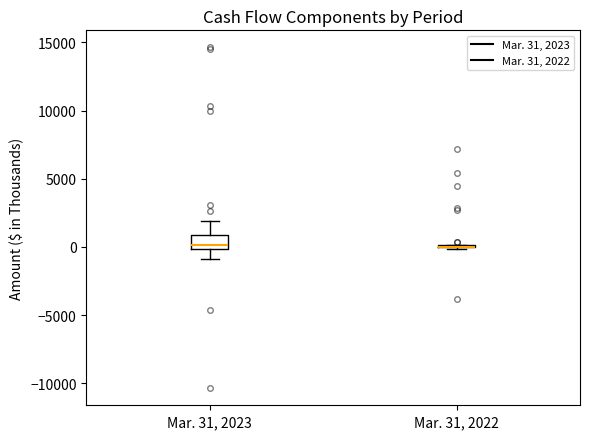

Reading left to right, transcribe this box plot: for each box, give where its median line is, the range the box spans, and where its two whiskers end, as read against the y-axis. The values are not printed on the chart, so give them approximately, as read against the axis.

Mar. 31, 2023: median 0 (just above the box's lower edge), box 0 to 1000, whiskers -1000 to 2000
Mar. 31, 2022: box collapsed to a line at 0, whiskers 0 to 0